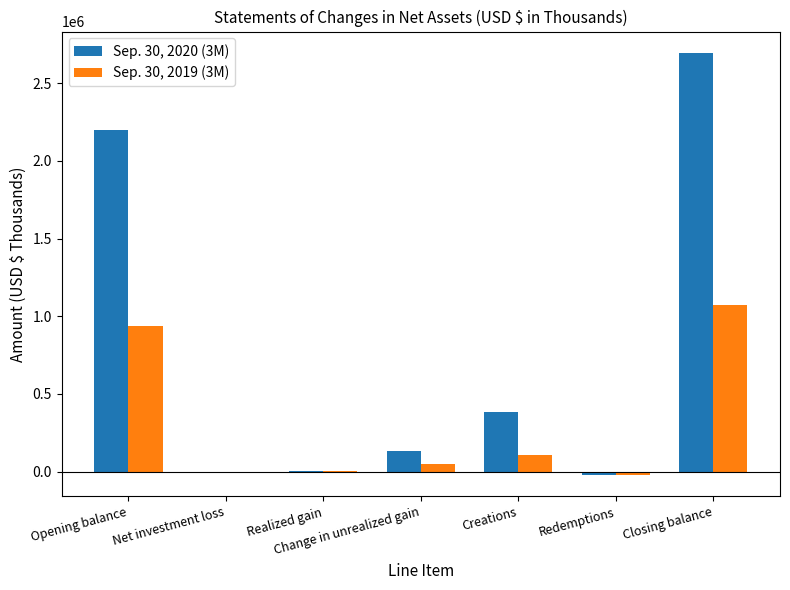

Is it true that Sep. 30, 2020 (3M) equals 2200961 at Opening balance?

True